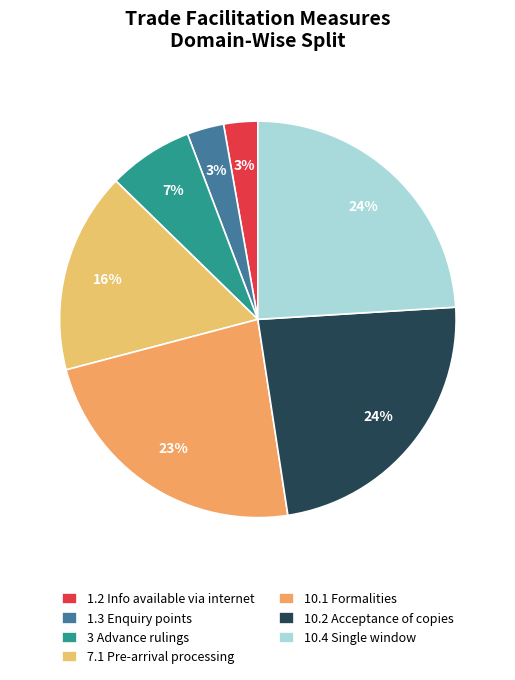

Count the number of slices in the pie.

7